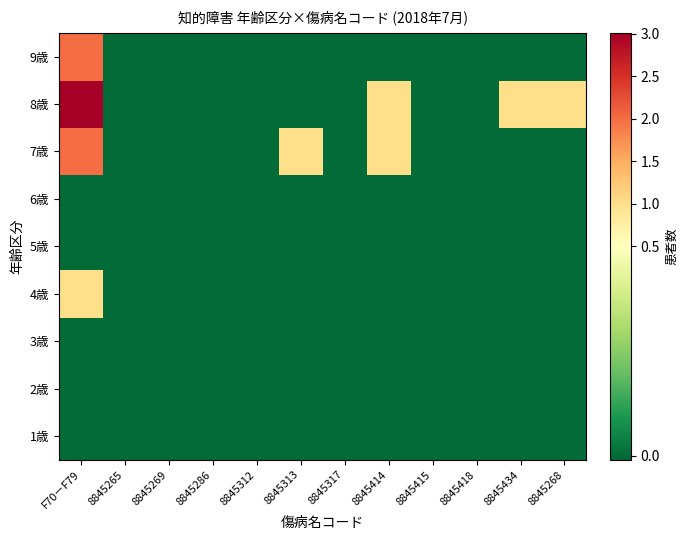

At which category does the chart reach its minimum across all series?

F70－F79